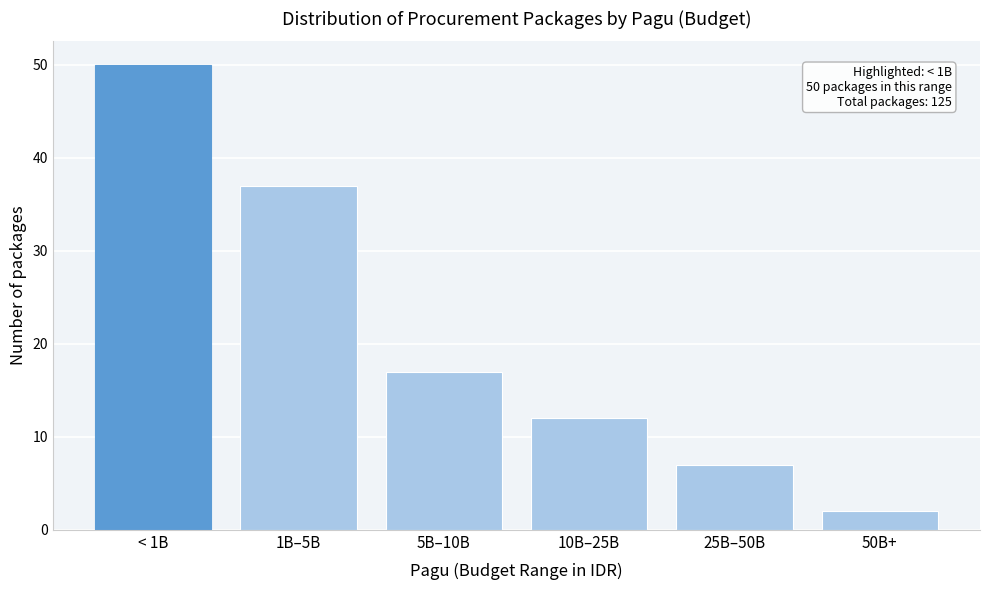

Reading left to right, list all the values displayed in this chart.

< 1B=50	1B–5B=37	5B–10B=17	10B–25B=12	25B–50B=7	50B+=2